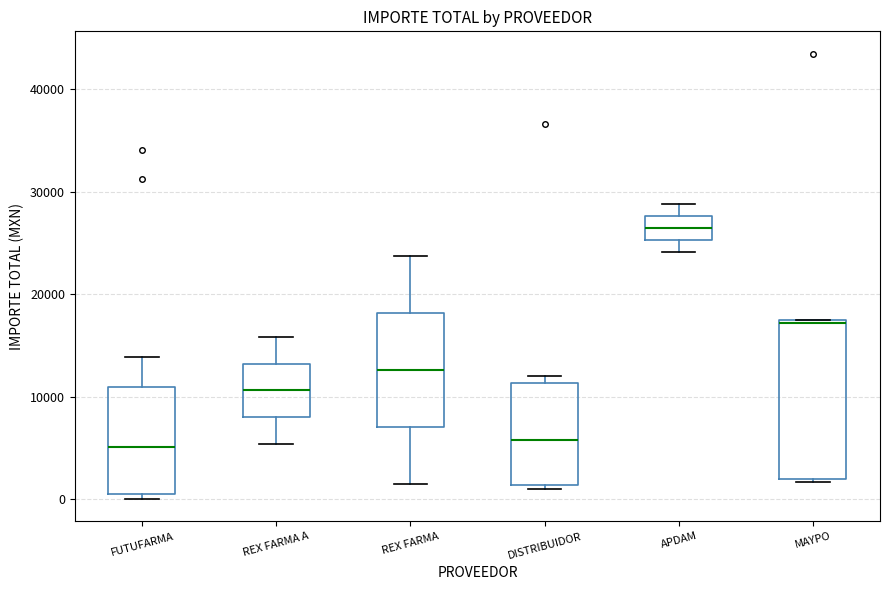

Which box's median line is the highest?

APDAM